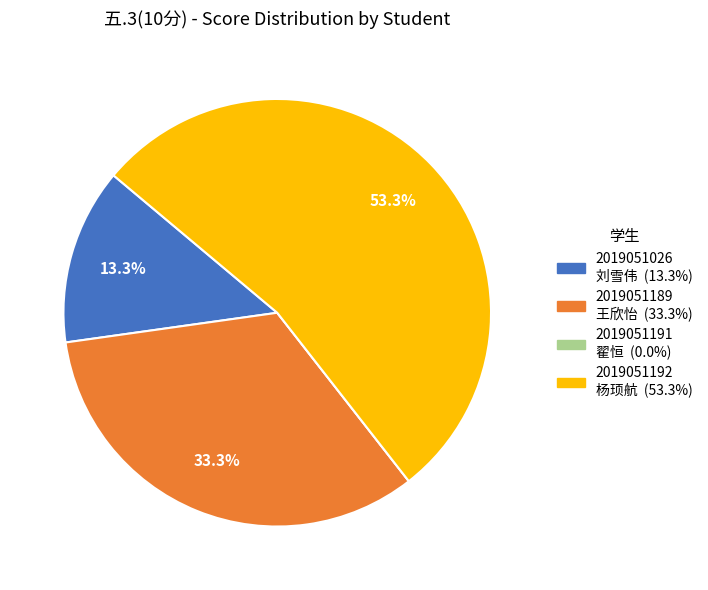

Is there any slice that represents more than half of the pie?

Yes